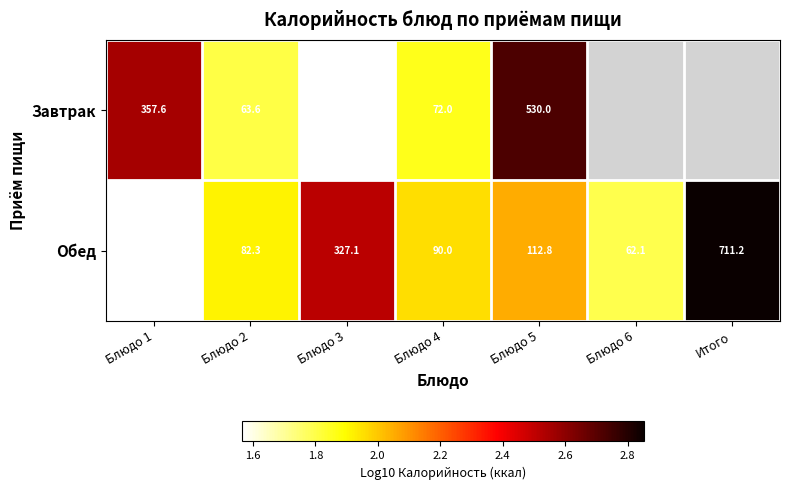

Rank the series at Блюдо 5 from lowest to highest value.

Обед, Завтрак